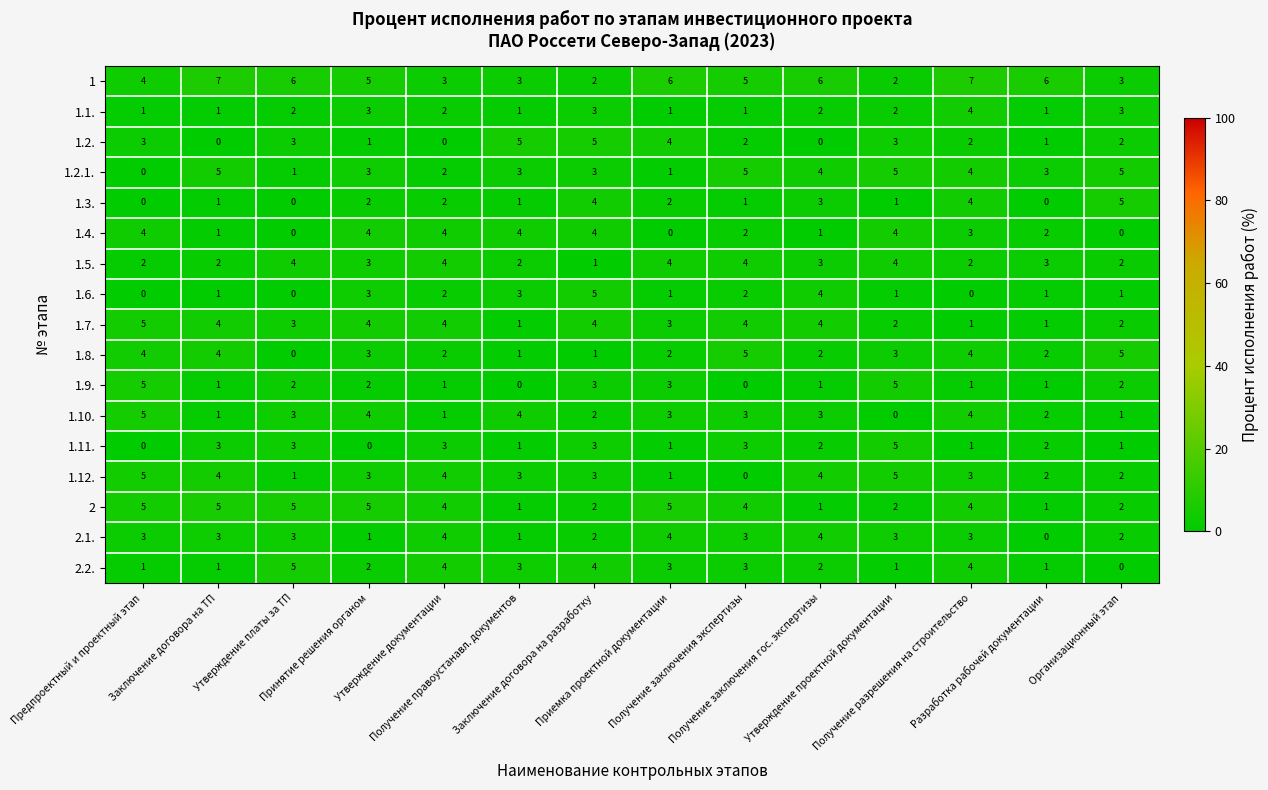

What is the difference between the maximum and minimum values in the 1.11. series?

5